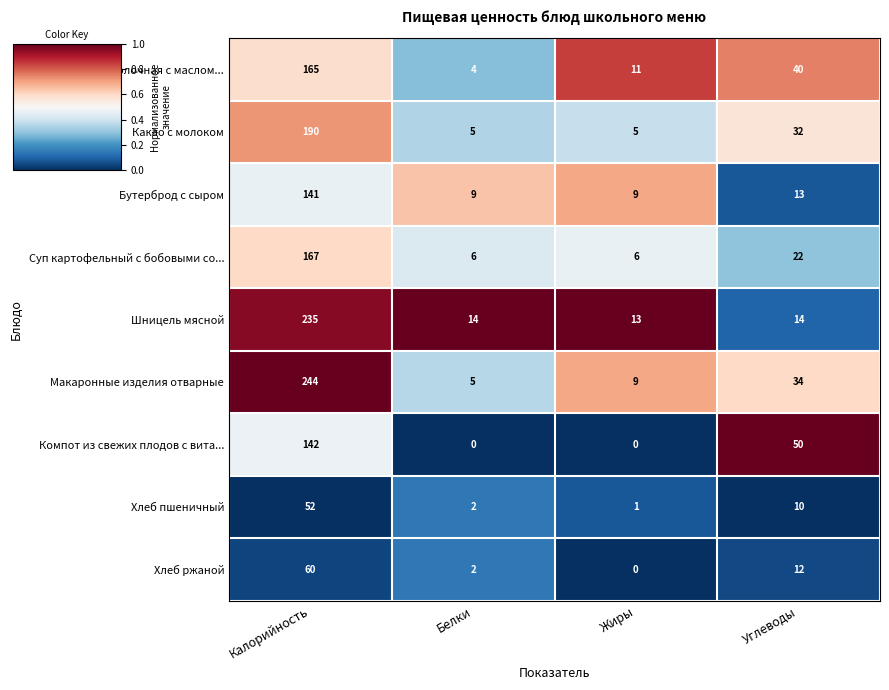

List the series in order of their peak value, lowest first.

Хлеб пшеничный, Хлеб ржаной, Бутерброд с сыром, Компот из свежих плодов с вита..., Каша рисовая молочная с маслом..., Суп картофельный с бобовыми со..., Какао с молоком, Шницель мясной, Макаронные изделия отварные